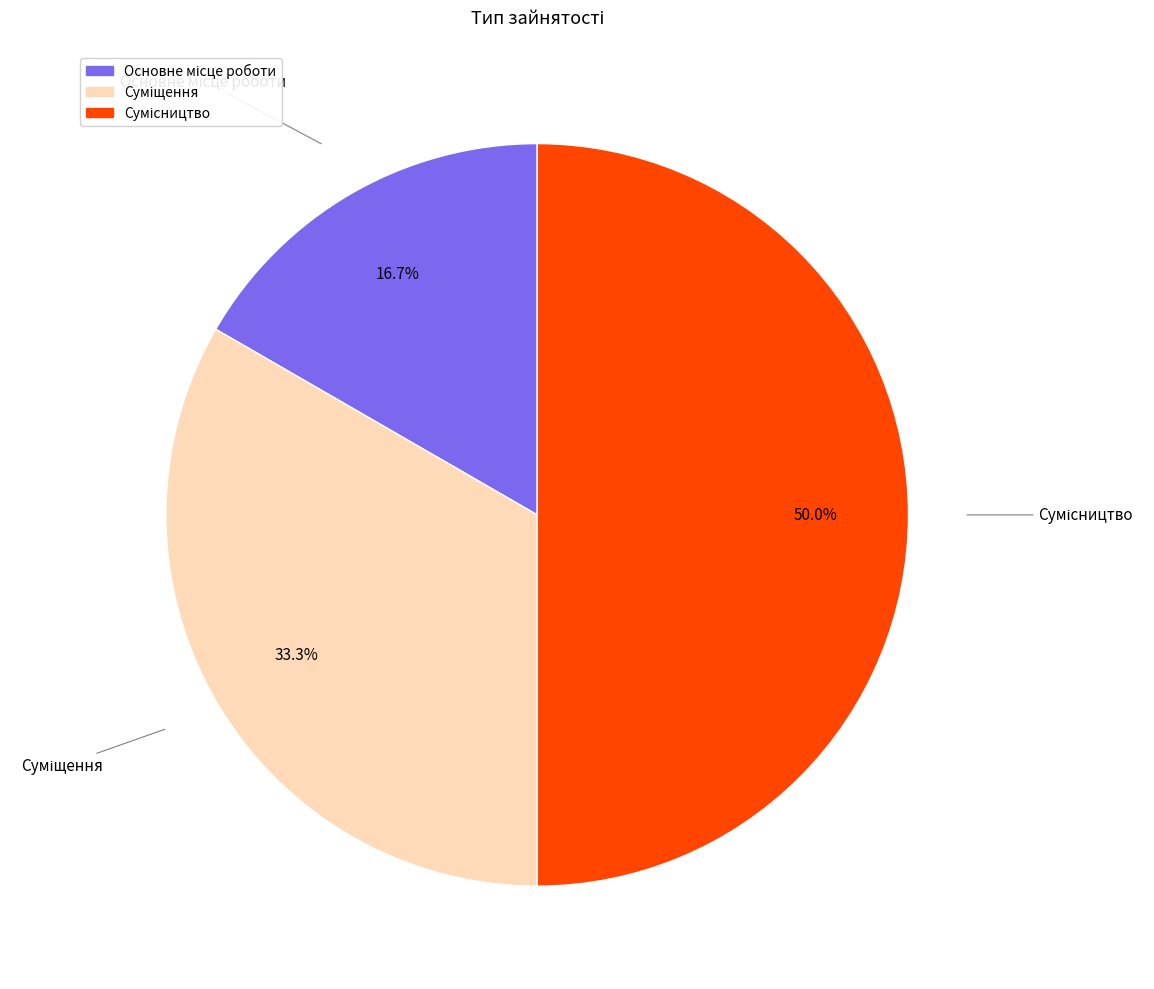

How many slices are in this pie chart?

3